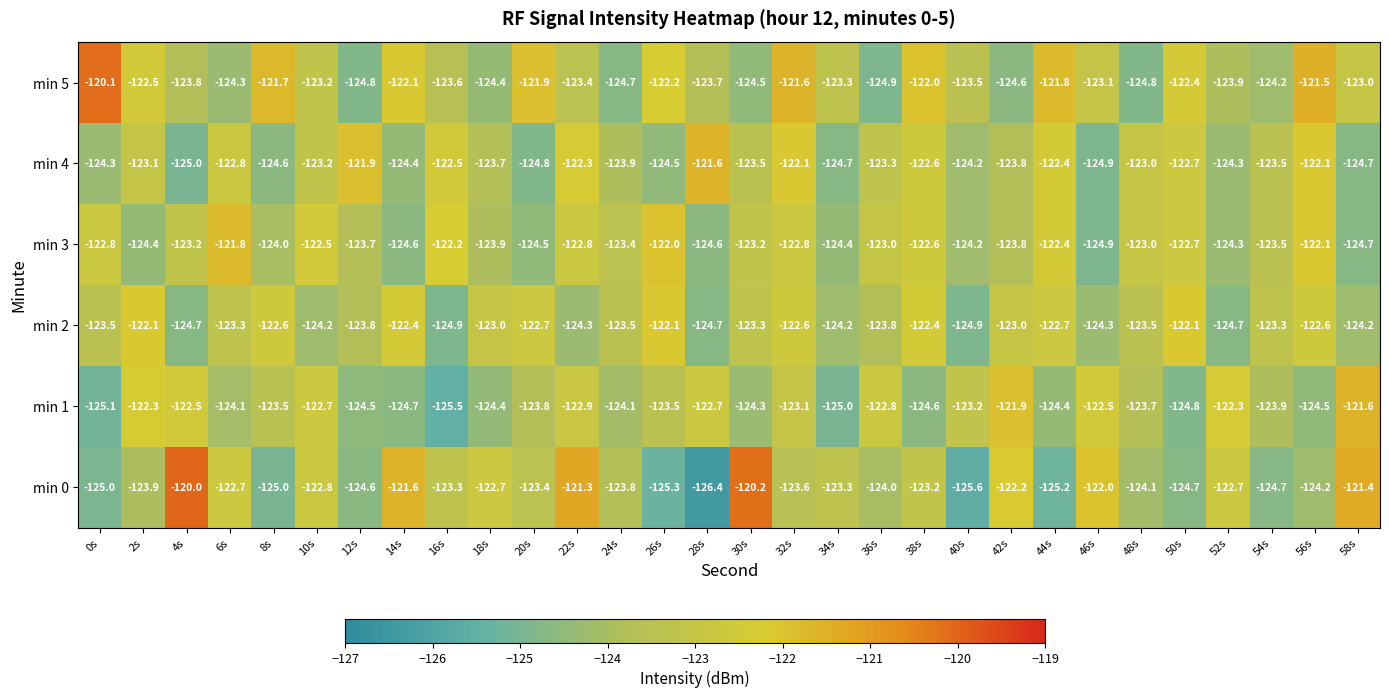

Is it true that min 1 equals -202.5 at 56s?

False